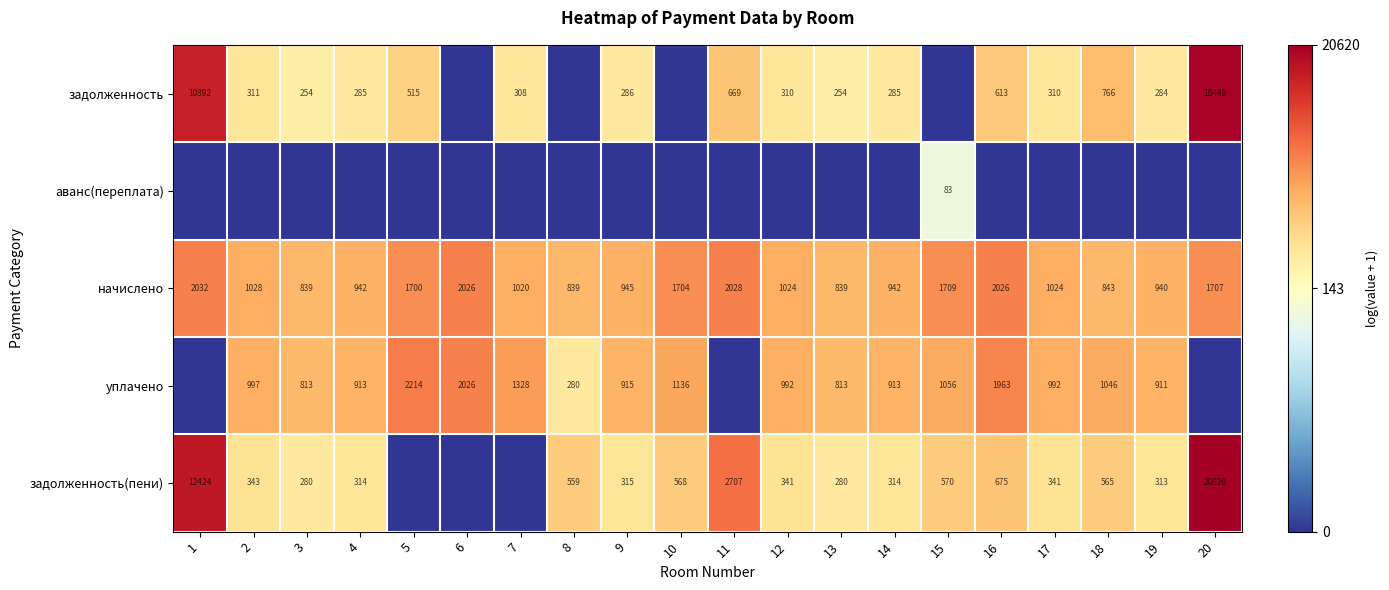

What is the average value of the начислено series?

1308